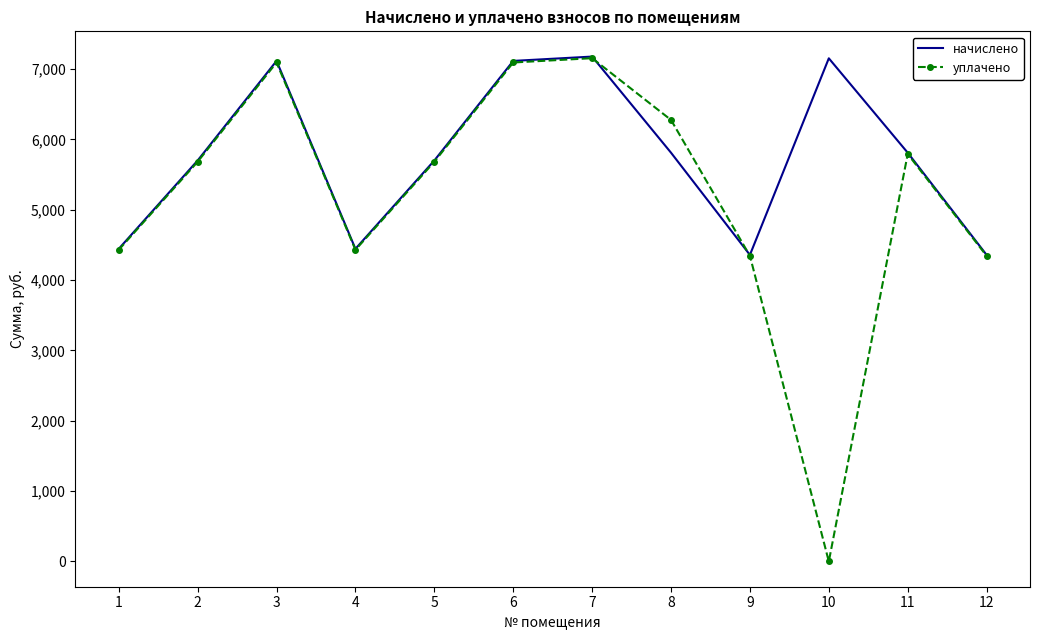

True or false: начислено has a value of 5756.2 at 12.

False